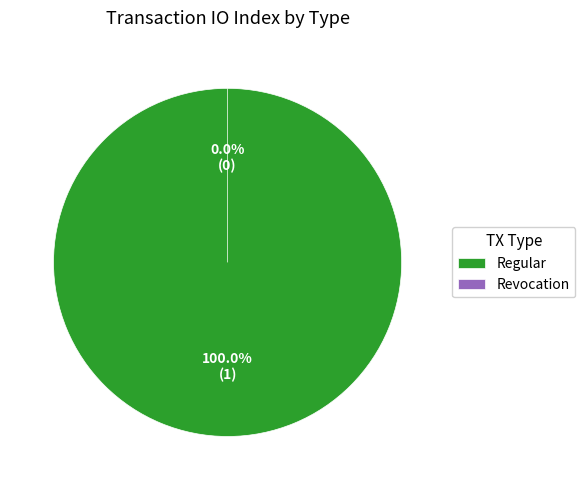

Is there a majority slice in this chart?

Yes